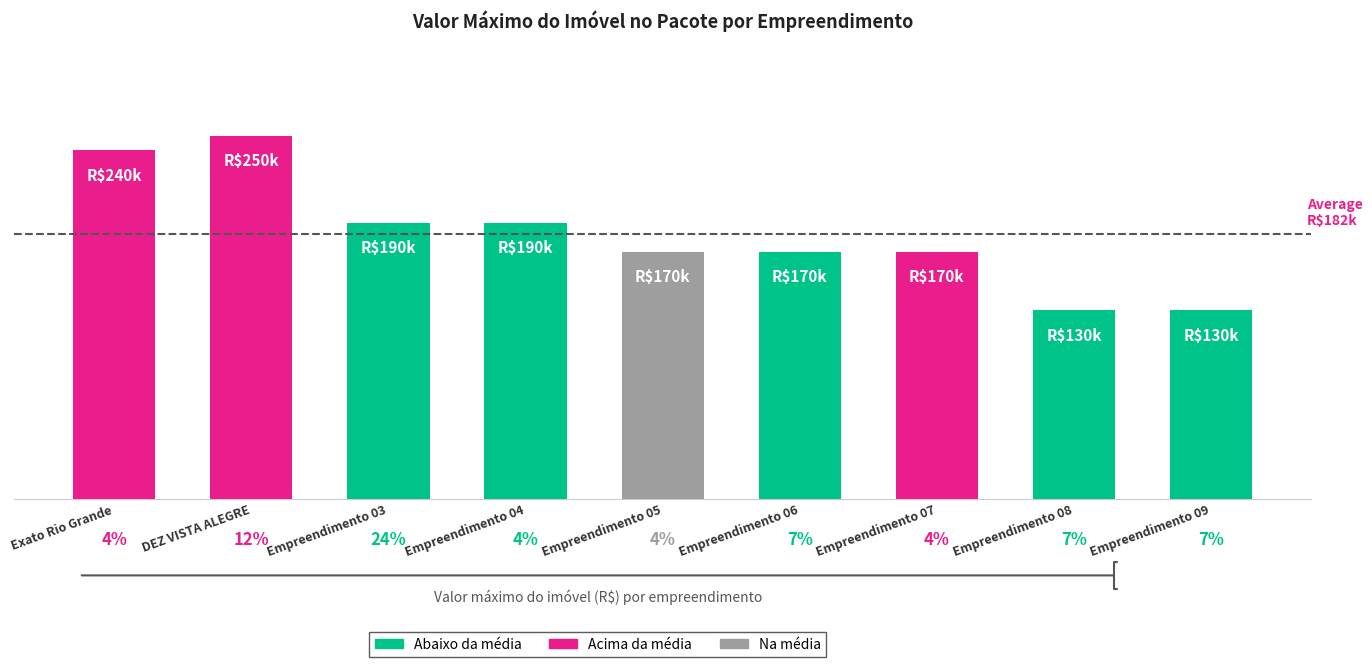

What position from the right is Empreendimento 04?

6